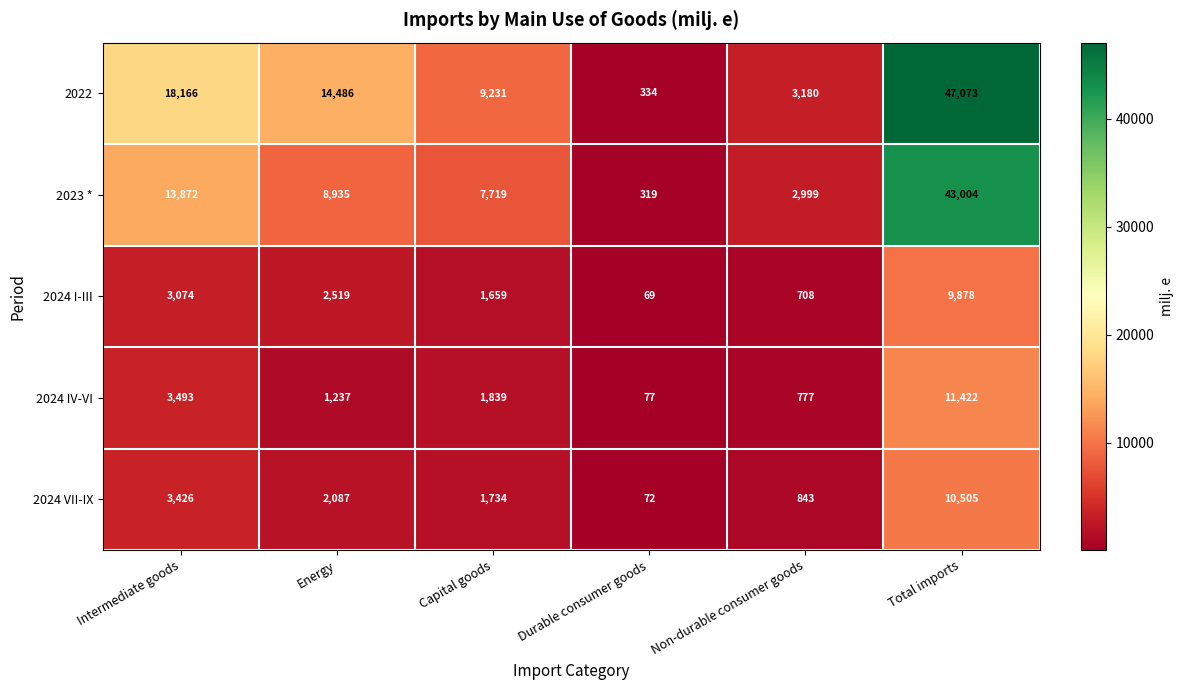

What is the smallest value displayed?

69